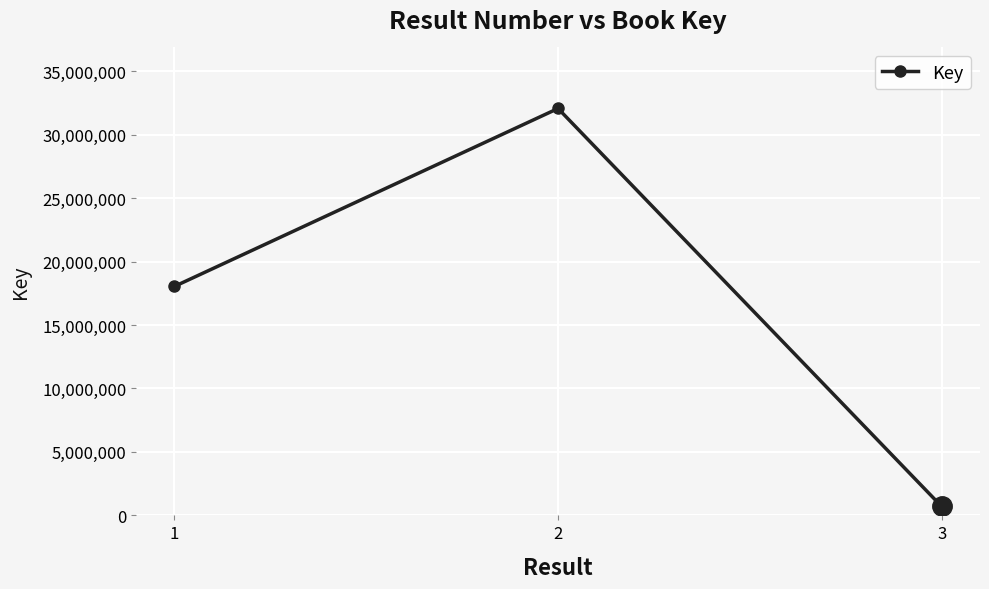

Which label corresponds to the smallest value in the chart?

3